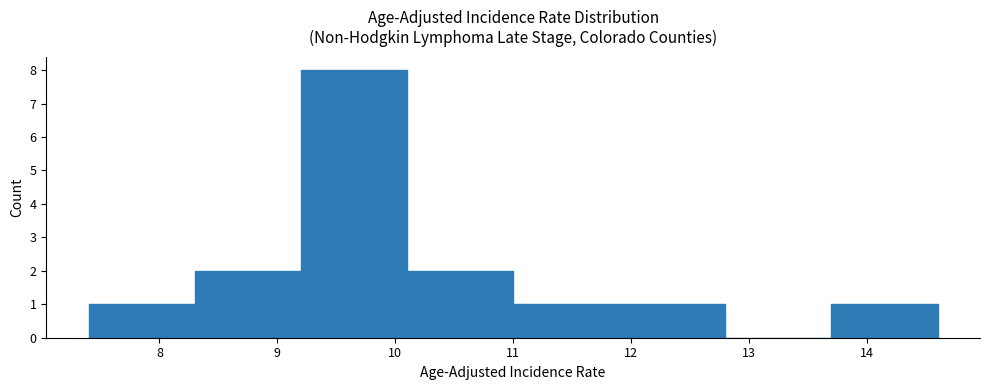

Reading left to right, transcribe this chart: for each bar, give the range it covers on the x-axis and its height. The values are not printed on the chart, so give them approximately, as read against the axis.

7.4 to 8.3: 1
8.3 to 9.2: 2
9.2 to 10.1: 8
10.1 to 11.0: 2
11.0 to 11.9: 1
11.9 to 12.8: 1
12.8 to 13.7: 0
13.7 to 14.6: 1